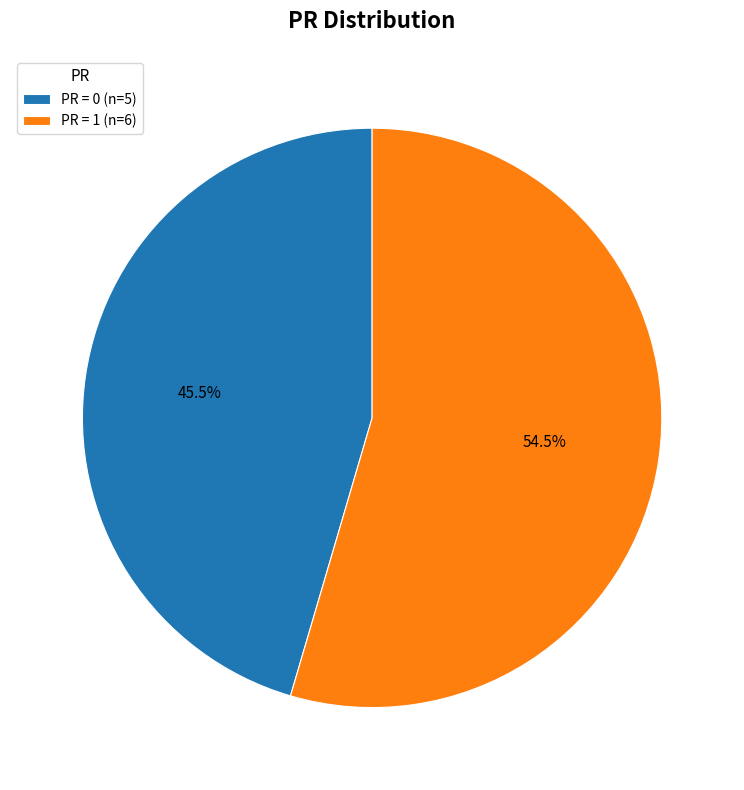

Which category has the smallest portion of the pie?

PR = 0 (n=5)